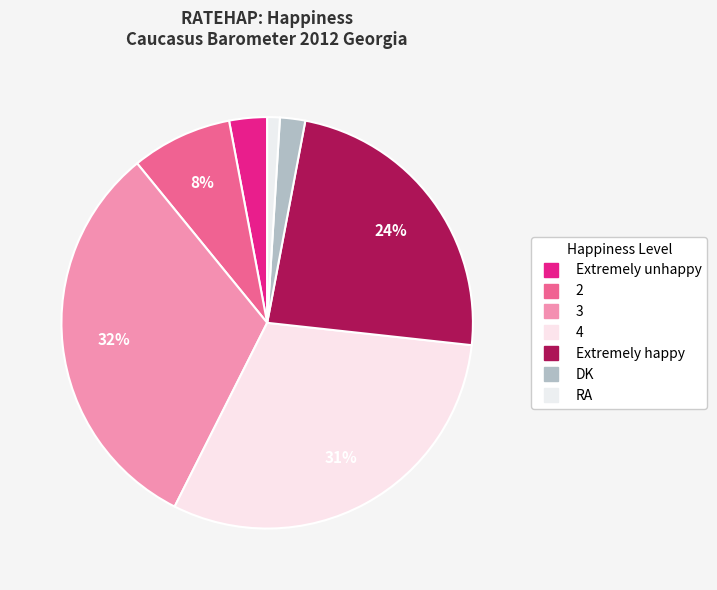

What is the total percentage of DK and 4?

32.7%